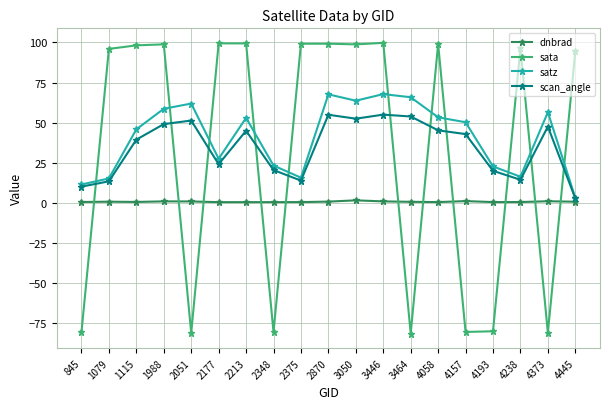

What is the greatest value displayed?

99.7